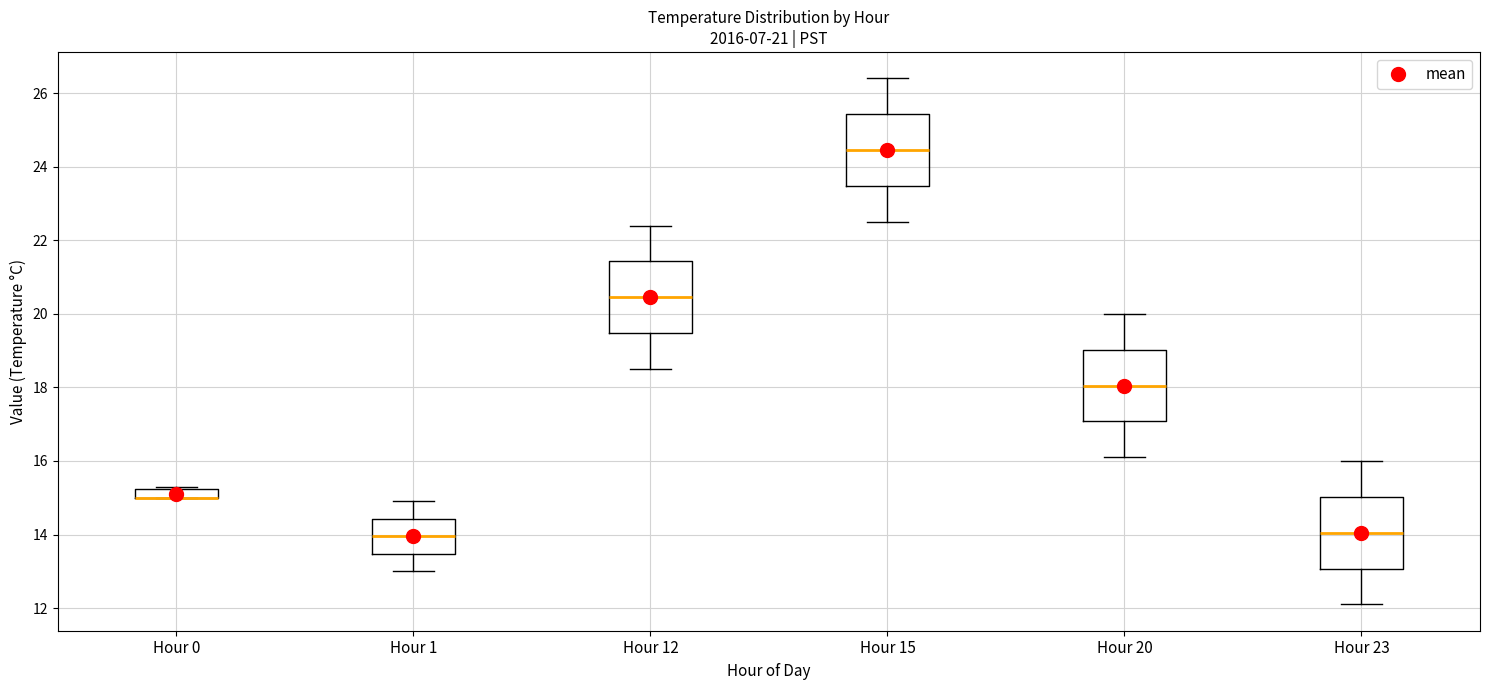

Where does the median line of the box for Hour 1 sit on the y-axis? The values are not printed on the chart, so give them approximately, as read against the axis.

14.0